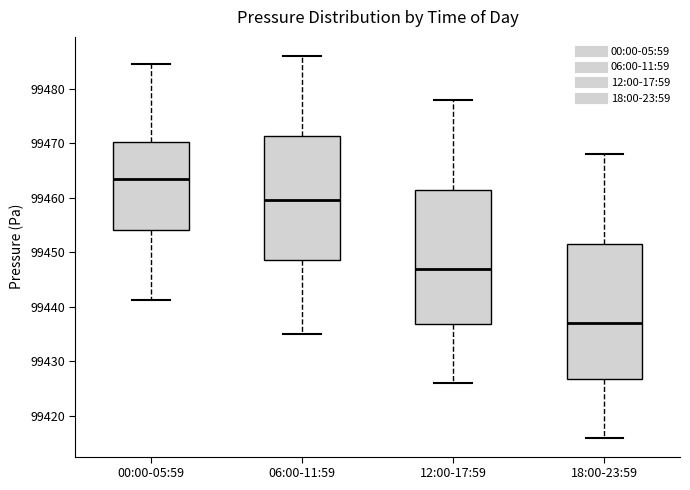

Where does the upper whisker of the box for 18:00-23:59 end on the y-axis? The values are not printed on the chart, so give them approximately, as read against the axis.

99468